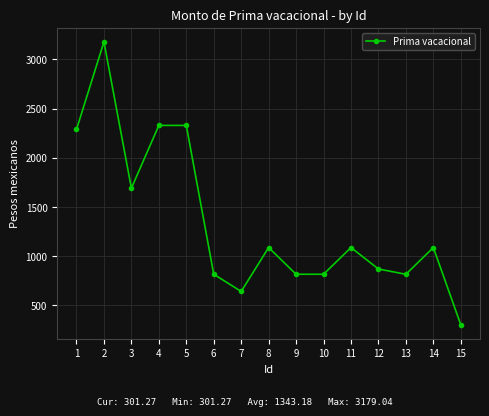

What is the smallest value displayed?

301.3